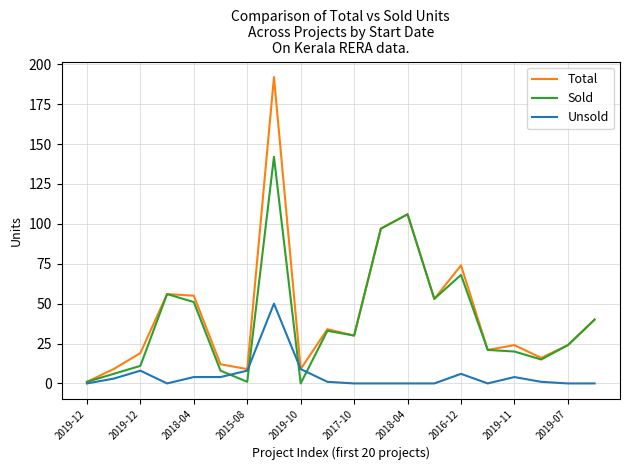

Is this an area chart (filled region under the line)?

No